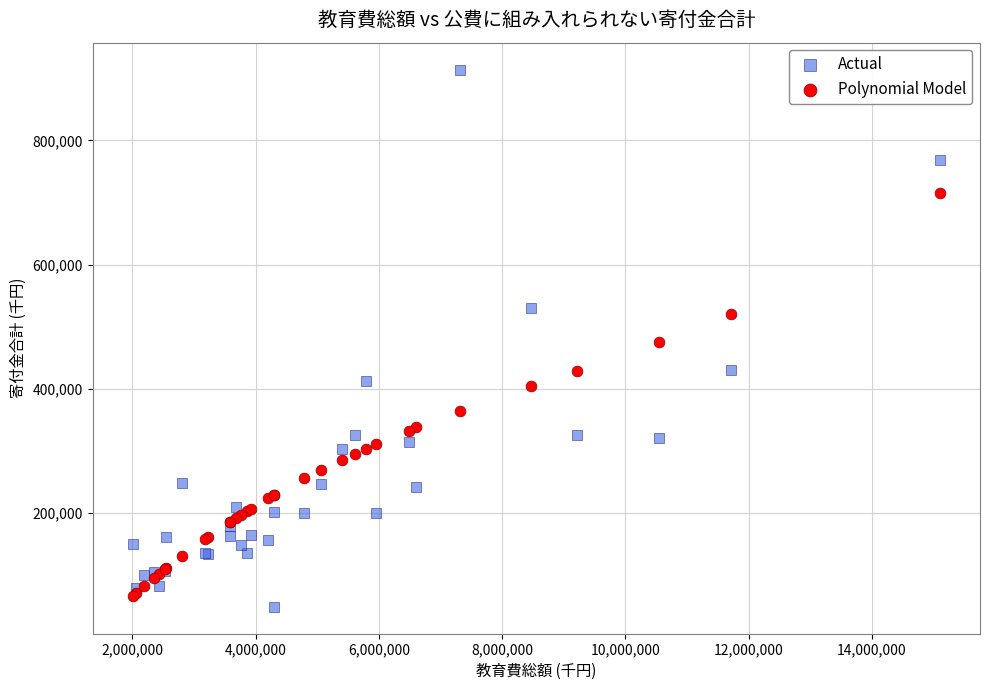

Which series reaches the maximum Y coordinate?

Actual